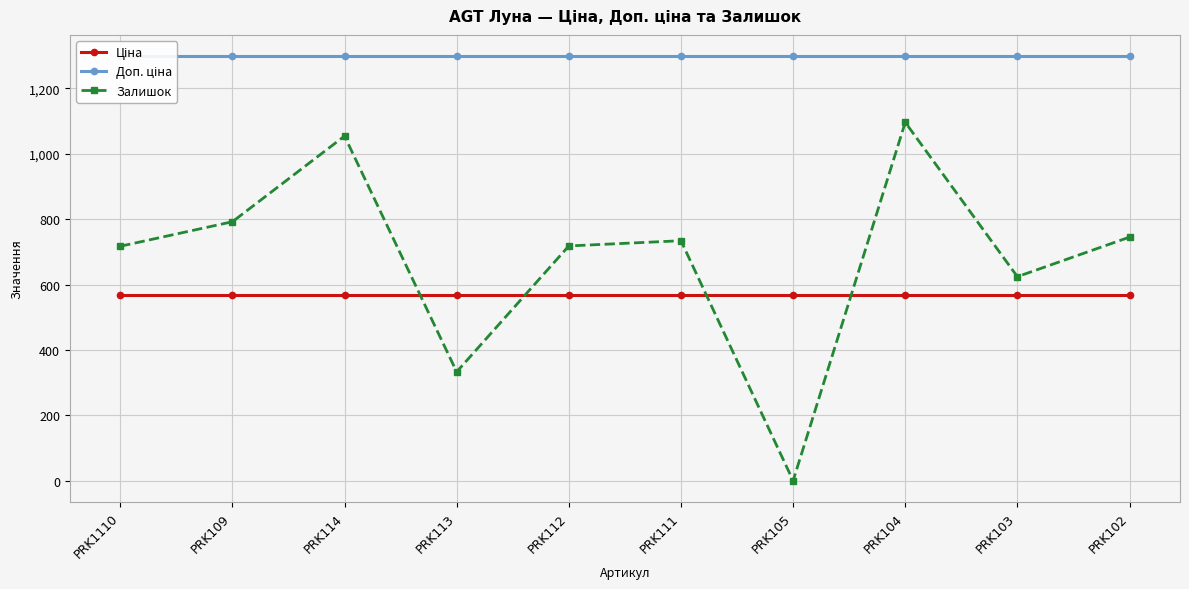

What is the value of the Залишок point at the 8th from the left?

1096.0